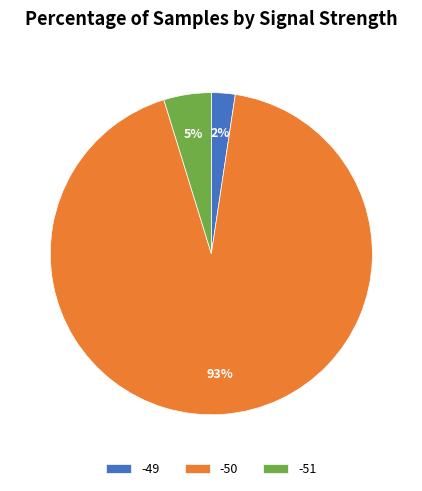

Rank the categories by value from lowest to highest.

-49, -51, -50